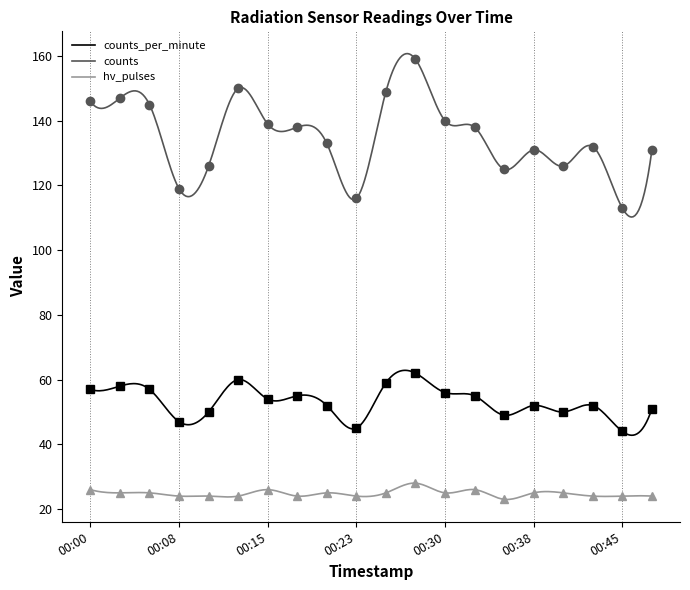

Rank the categories by counts value from lowest to highest.

00:45, 00:23, 00:08, 00:35, 00:10, 00:40, 00:38, 00:50, 00:43, 00:20, 00:18, 00:33, 00:15, 00:30, 00:05, 00:00, 00:03, 00:25, 00:13, 00:28